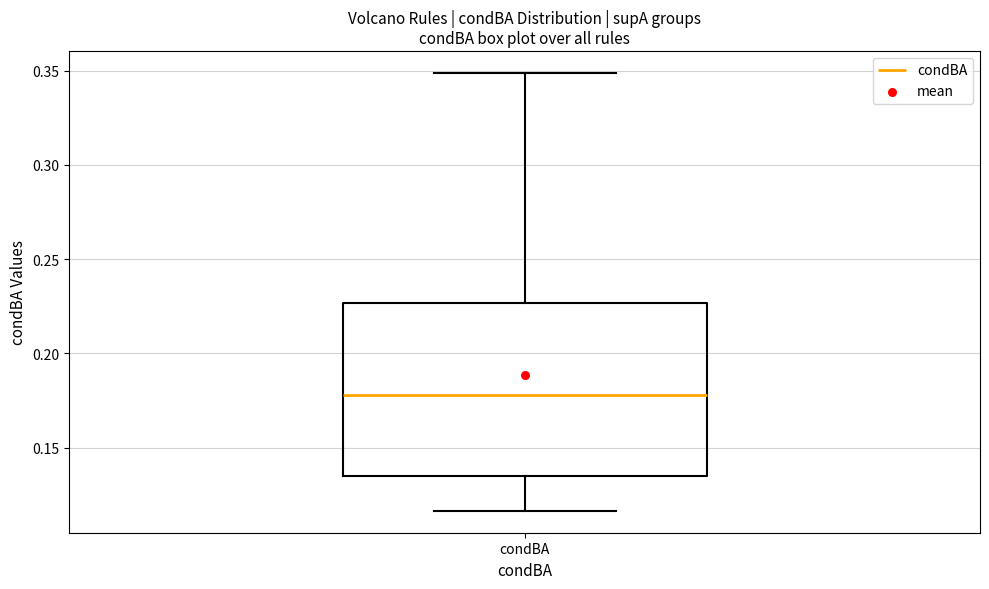

Transcribe this box plot: give where the median line is, the range the box spans, and where the two whiskers end, as read against the y-axis. The values are not printed on the chart, so give them approximately, as read against the axis.

median 0.180, box 0.135 to 0.225, whiskers 0.115 to 0.350